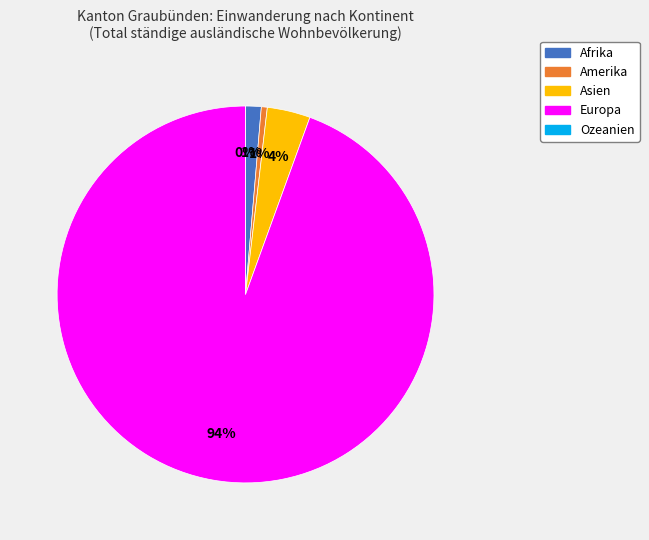

True or false: Ozeanien accounts for 1% of the total.

False